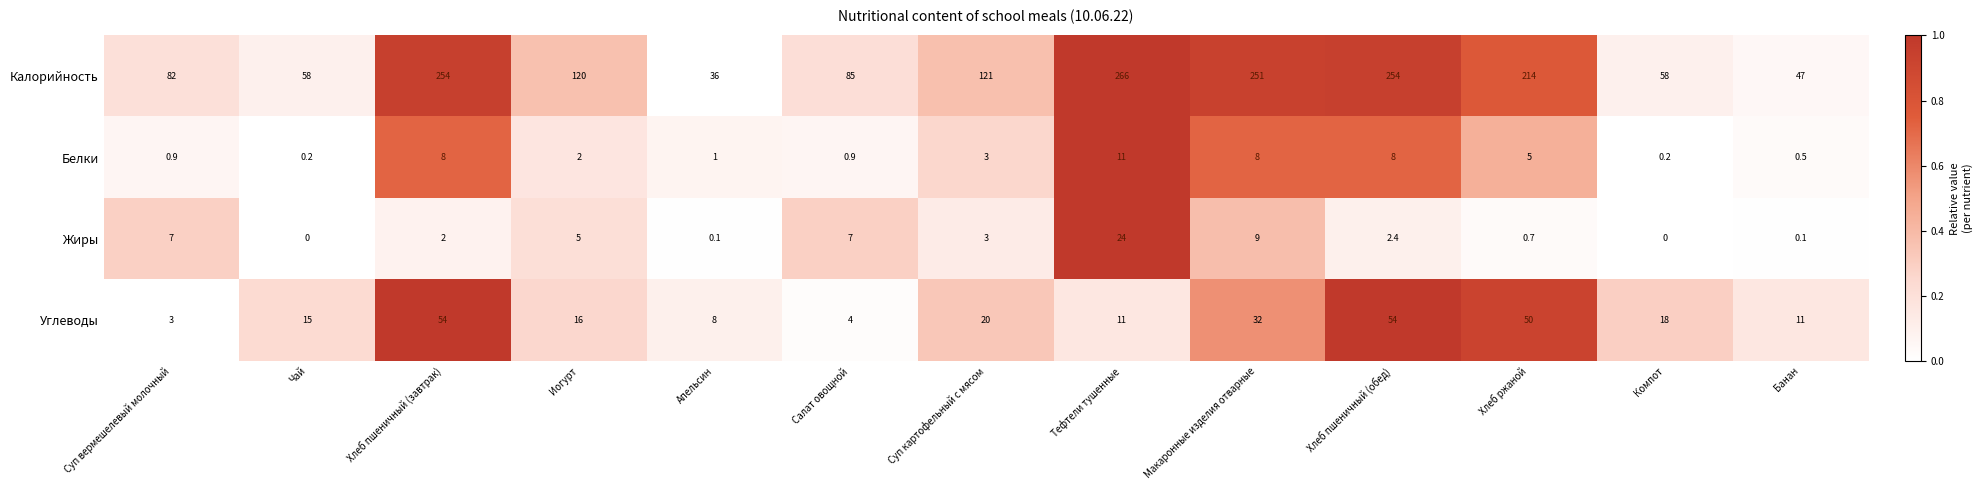

Which series has the largest range (max minus min)?

Калорийность